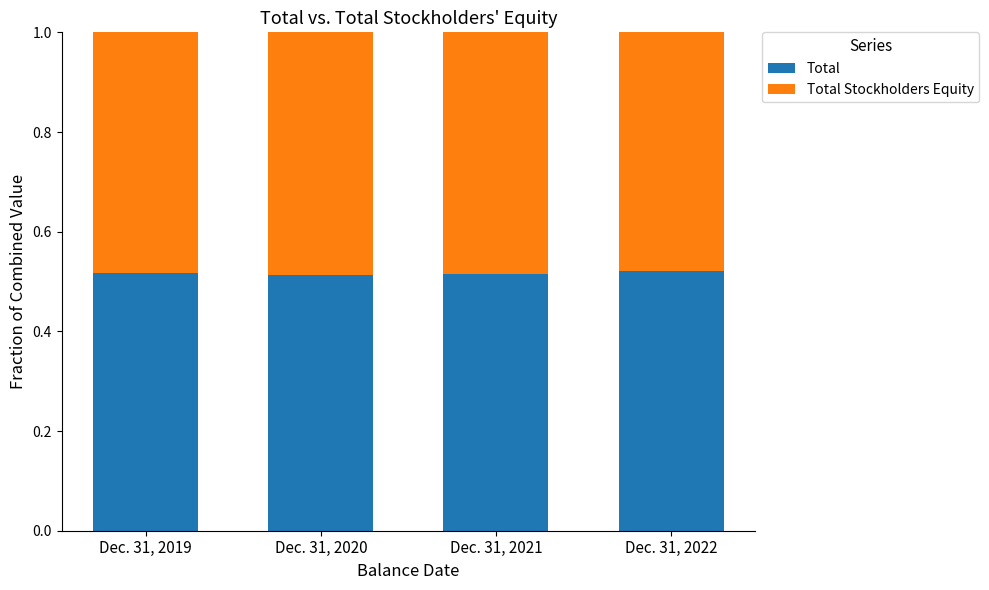

Is it true that Total equals 0.8 at Dec. 31, 2022?

False